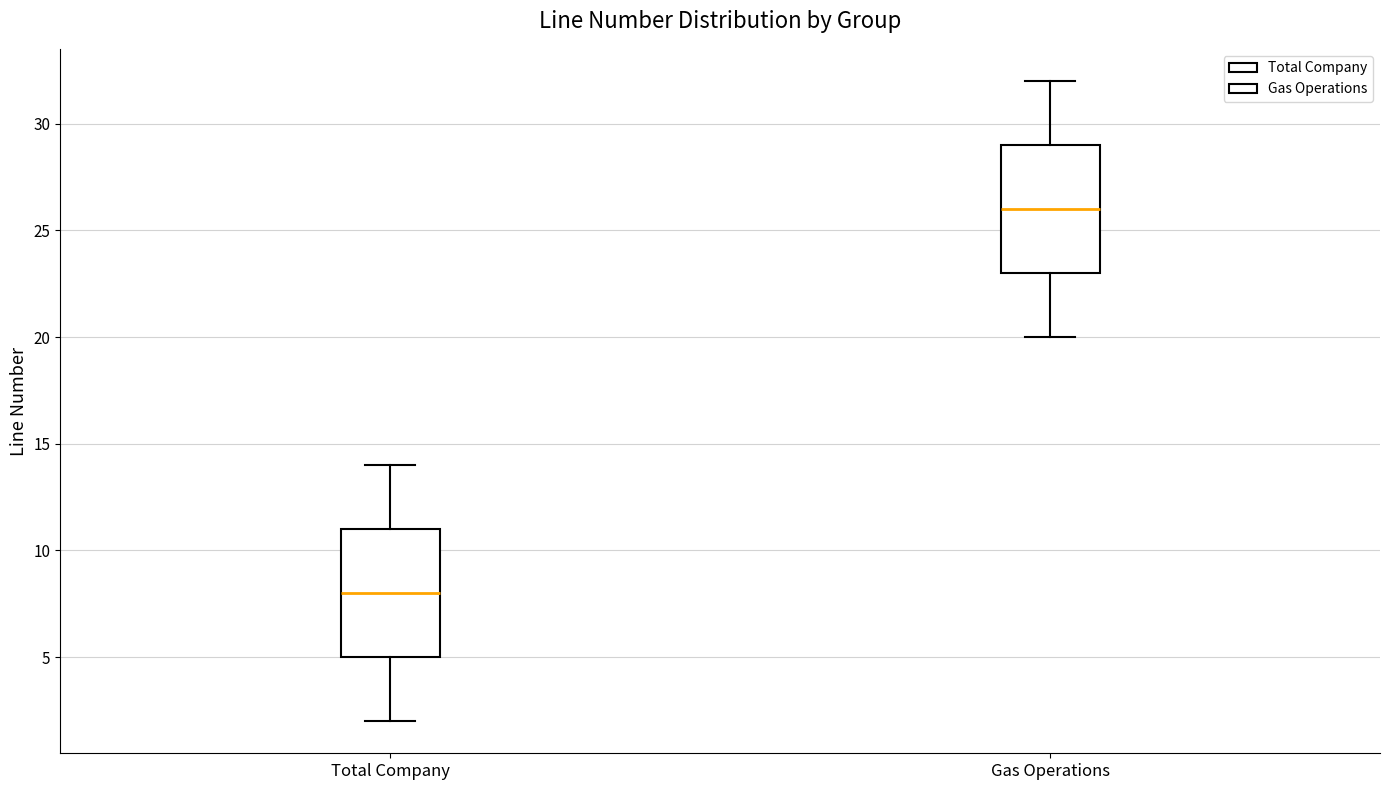

Reading left to right, read every box against the y-axis: the position of its median line, the range the box covers, and the ends of its whiskers. The values are not printed on the chart, so give them approximately, as read against the axis.

Total Company: median 8, box 5 to 11, whiskers 2 to 14
Gas Operations: median 26, box 23 to 29, whiskers 20 to 32